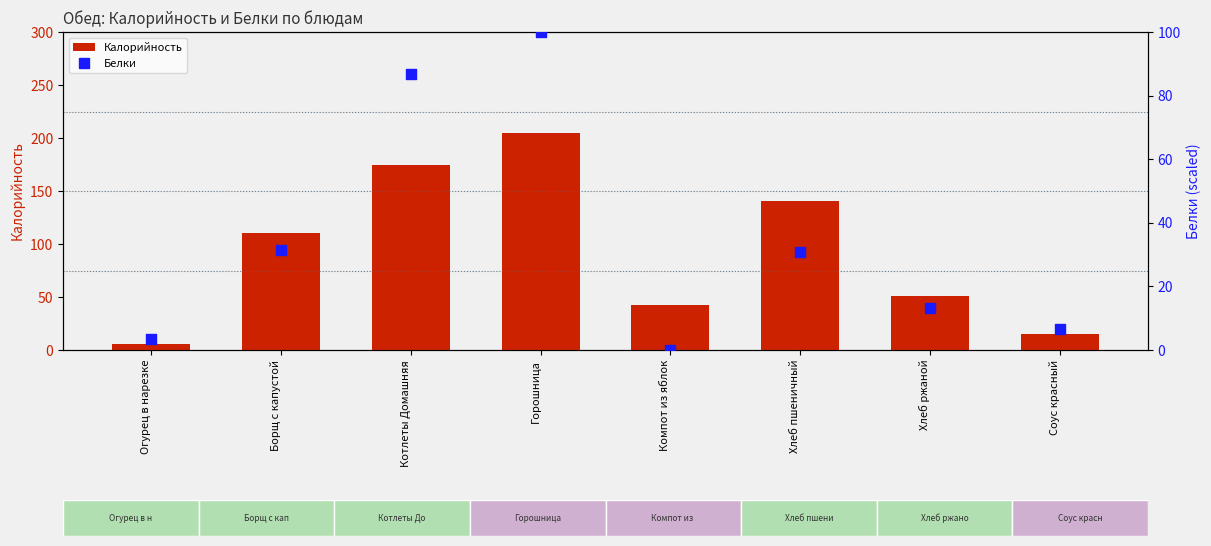

Which series reaches the minimum Y coordinate?

Белки